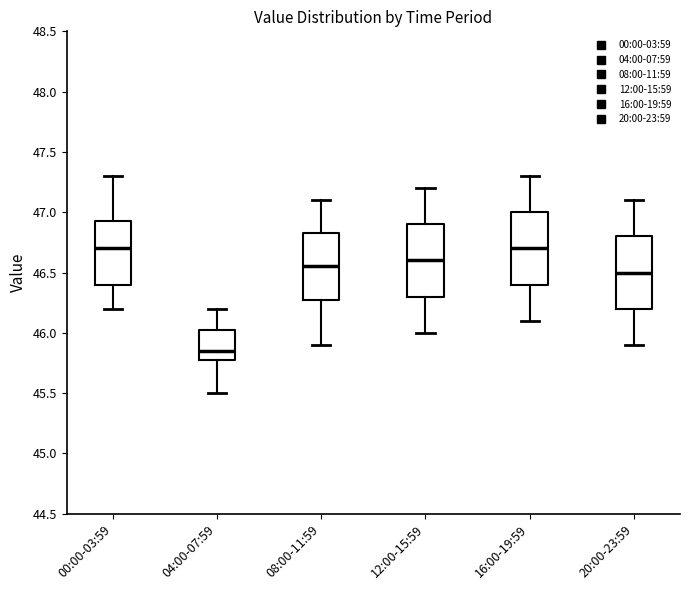

Which box has the lowest median line?

04:00-07:59